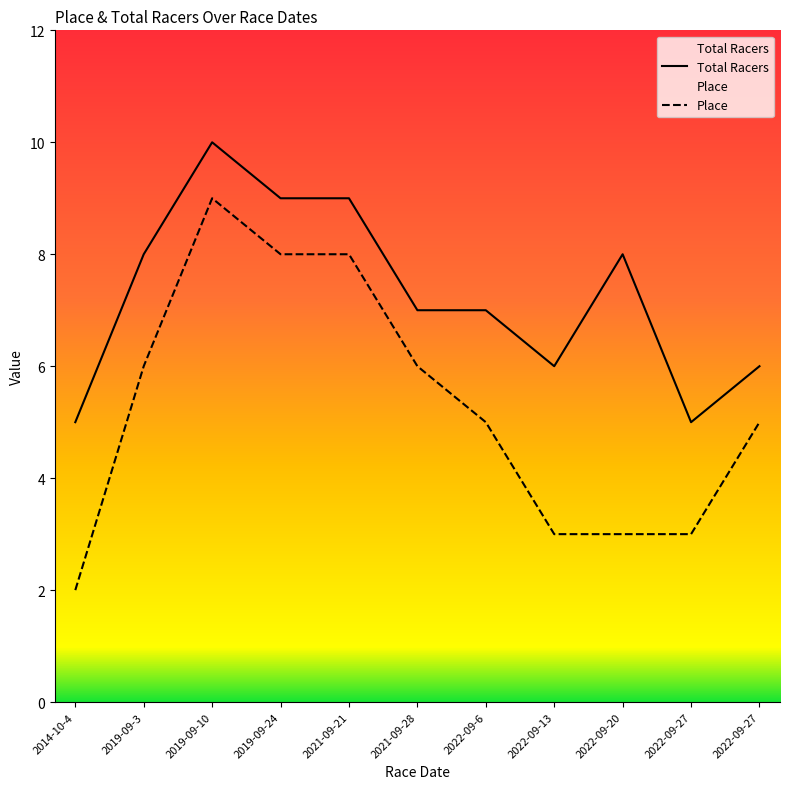

What is the total value across all series at 2019-09-24?

17